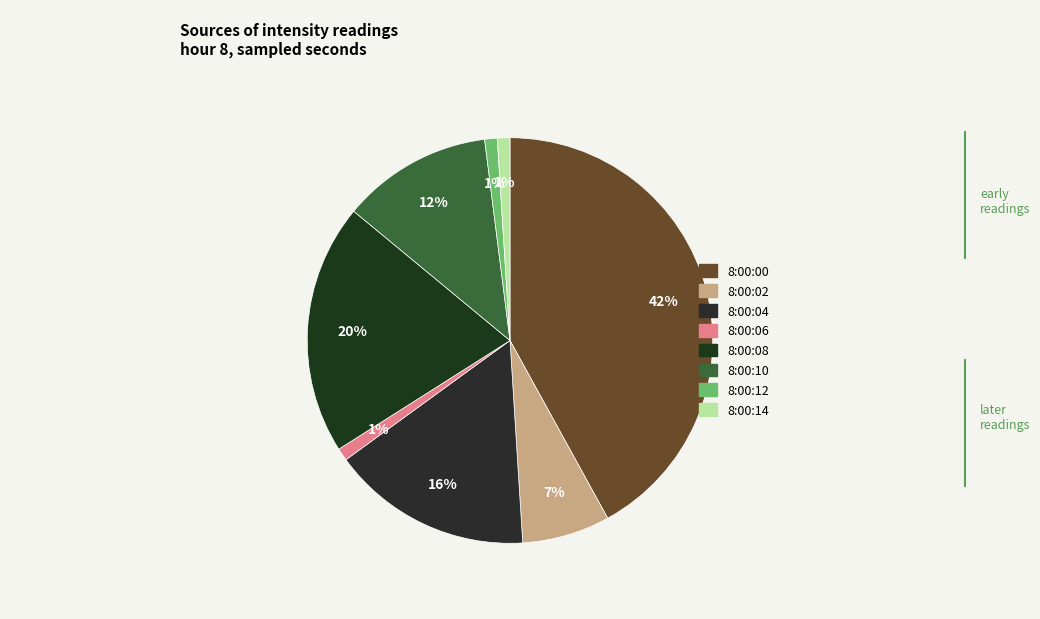

How many segments does this pie chart have?

8